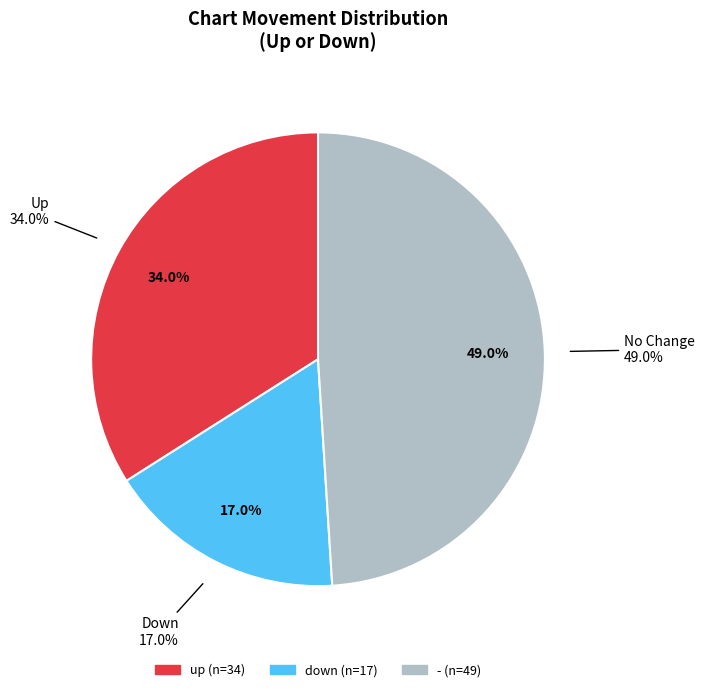

To the nearest percent, what is the combined percentage of - and up?

83%